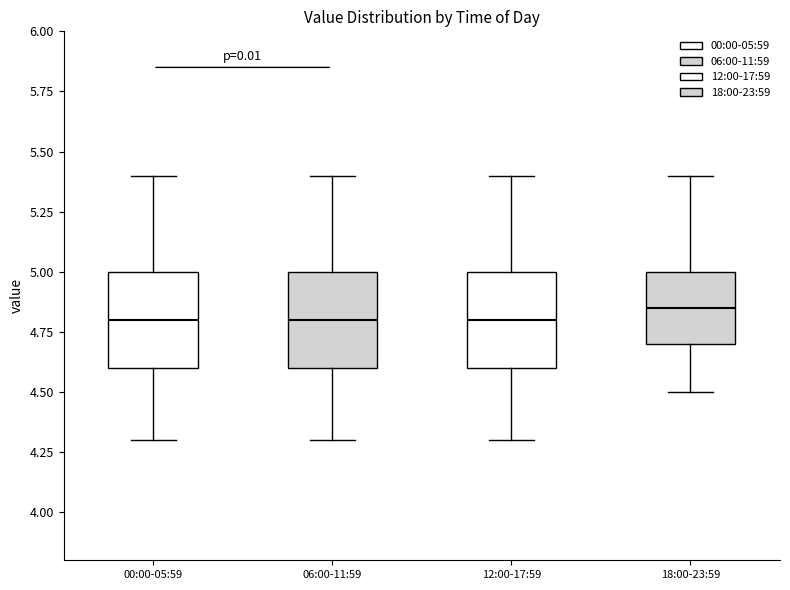

Reading left to right, read every box against the y-axis: the position of its median line, the range the box covers, and the ends of its whiskers. The values are not printed on the chart, so give them approximately, as read against the axis.

00:00-05:59: median 4.80, box 4.60 to 5.00, whiskers 4.30 to 5.40
06:00-11:59: median 4.80, box 4.60 to 5.00, whiskers 4.30 to 5.40
12:00-17:59: median 4.80, box 4.60 to 5.00, whiskers 4.30 to 5.40
18:00-23:59: median 4.85, box 4.70 to 5.00, whiskers 4.50 to 5.40